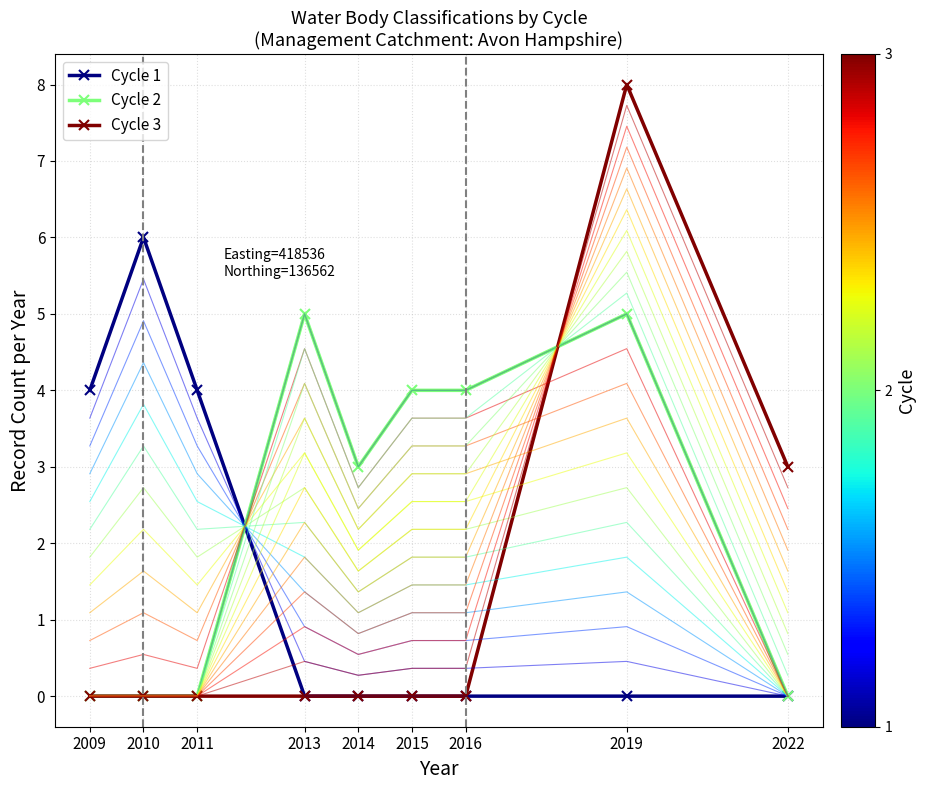

Is it true that Cycle 1 equals 0 at 2014?

True